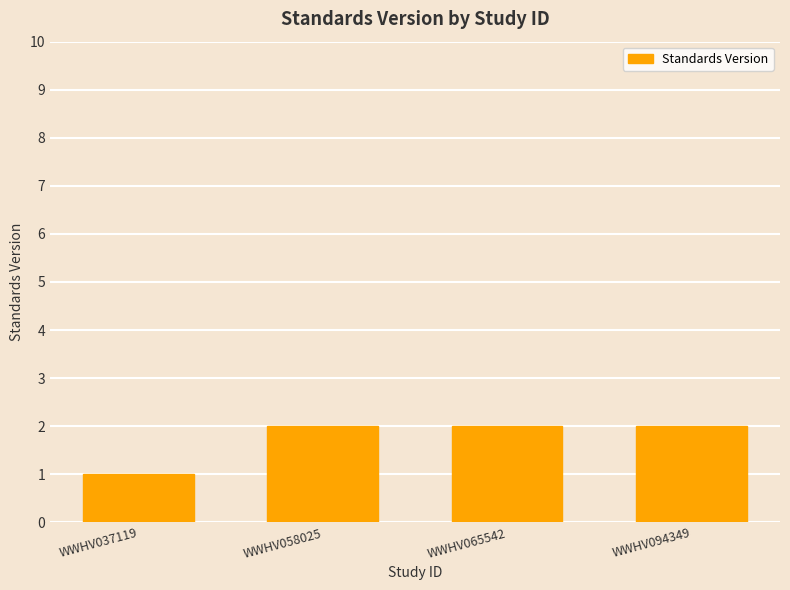

The chart shows a value of 2 at WWHV065542. True or false?

True